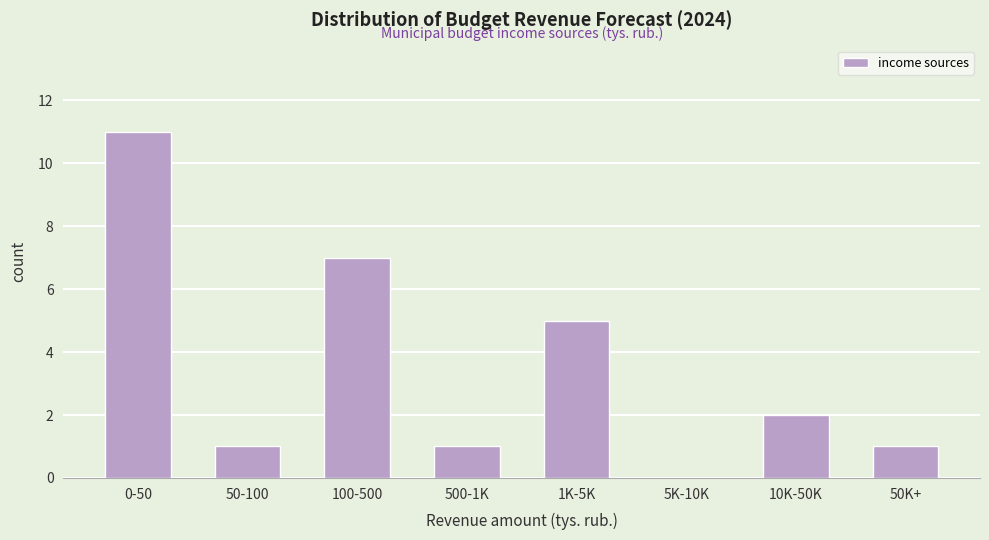

Reading left to right, list all the values displayed in this chart.

0-50=11	50-100=1	100-500=7	500-1K=1	1K-5K=5	5K-10K=0	10K-50K=2	50K+=1